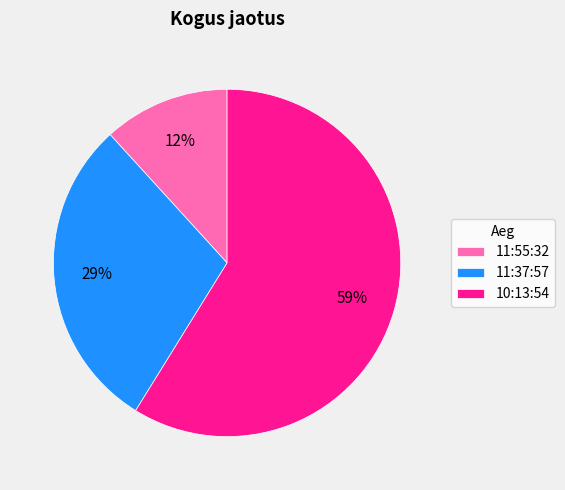

What is the majority slice?

10:13:54